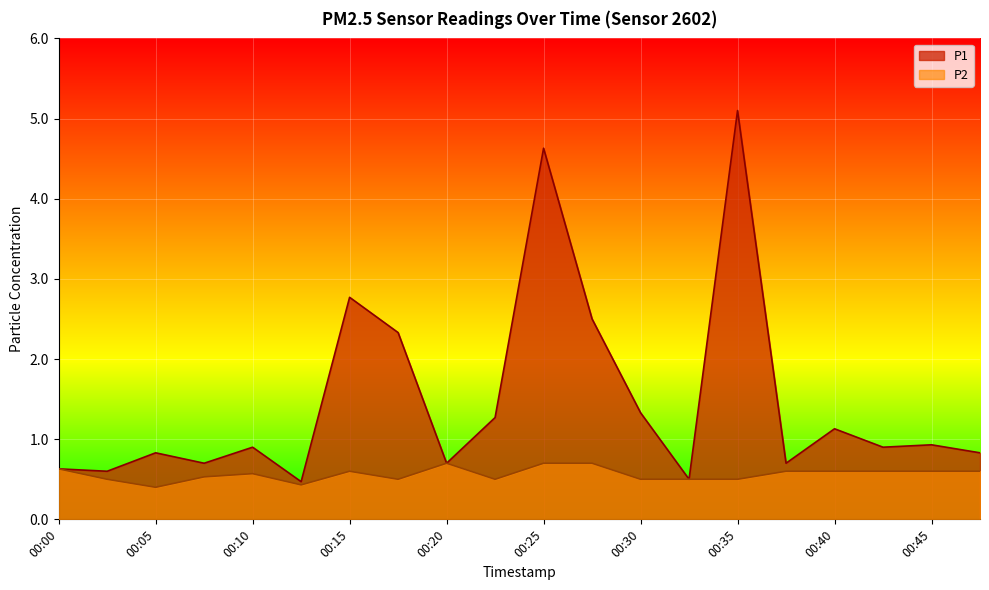

What is the spread (max minus min) of values at 00:30?

0.8